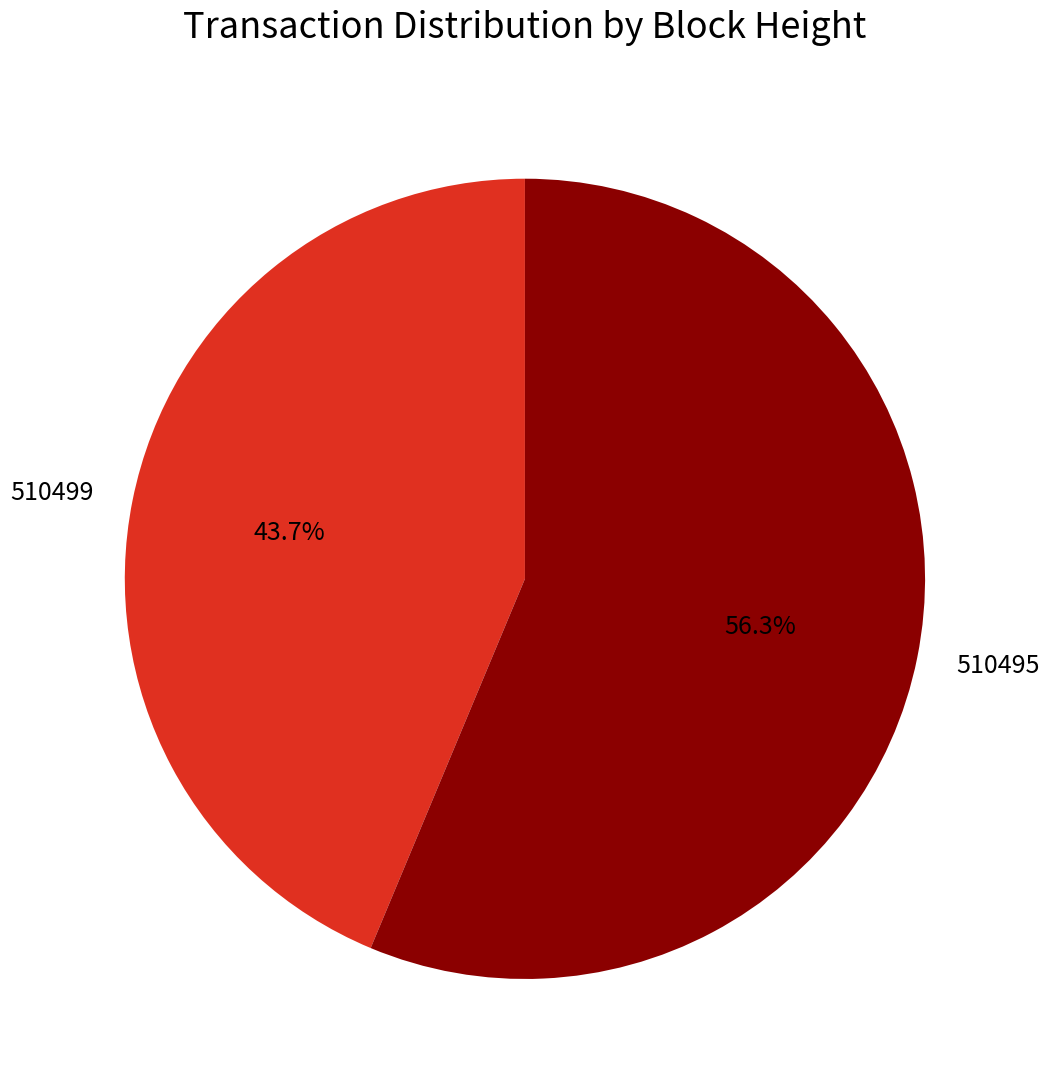

To the nearest percent, what is the difference between the largest and smallest slice percentages?

13%